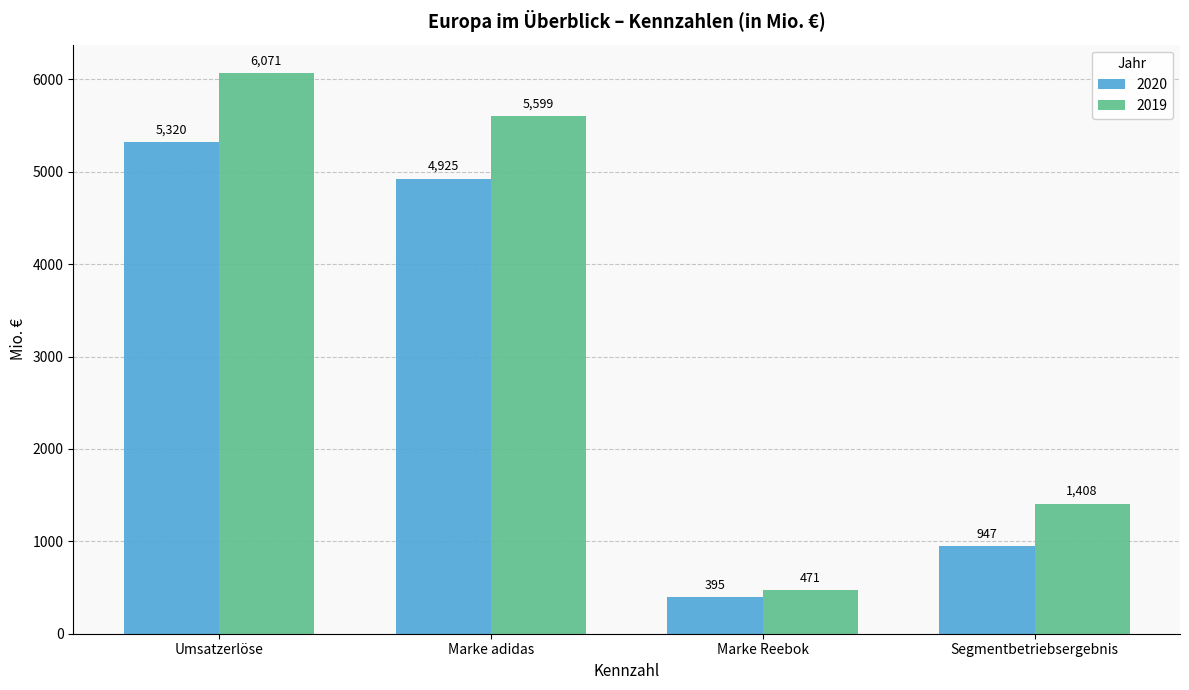

What is the lowest value of the 2019 series?

471